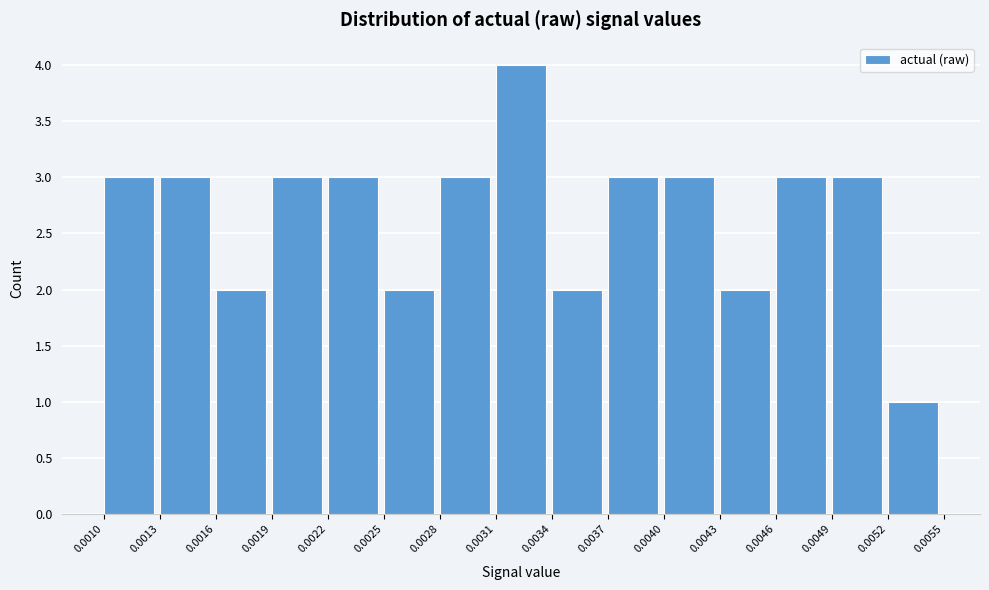

Which range on the x-axis has the tallest bar?

0.0031 to 0.0034